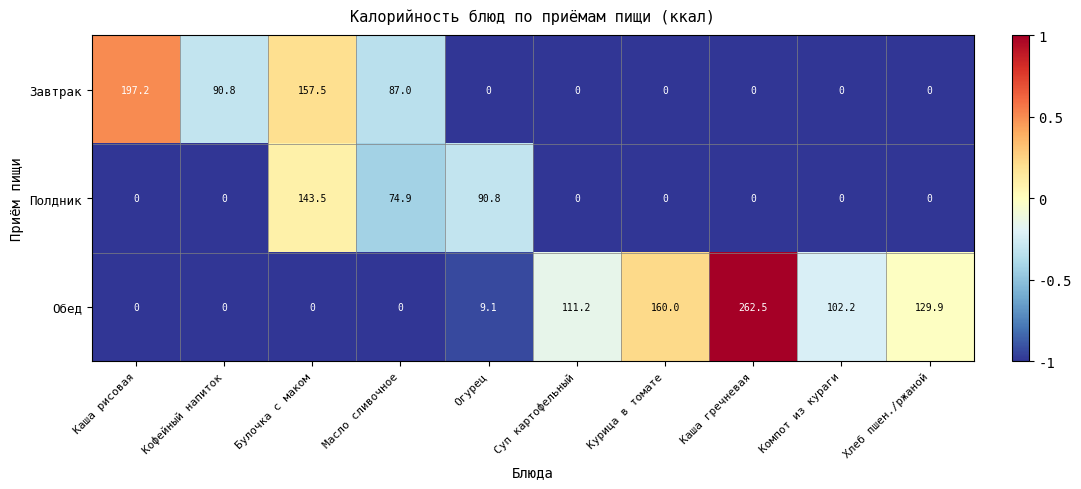

True or false: Полдник has a value of 0.0 at Суп картофельный.

True